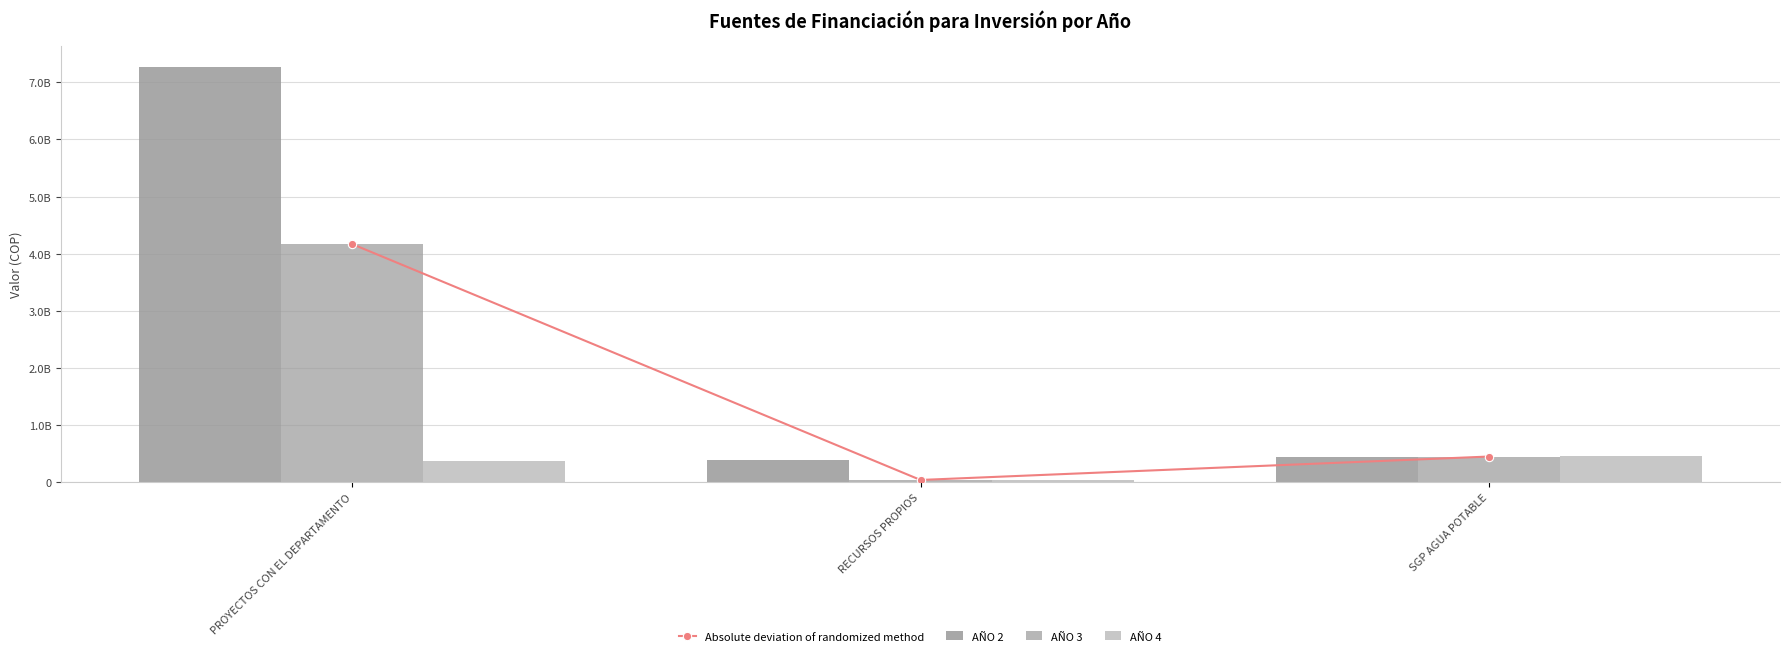

Which has a higher value, SGP AGUA POTABLE or PROYECTOS CON EL DEPARTAMENTO?

PROYECTOS CON EL DEPARTAMENTO